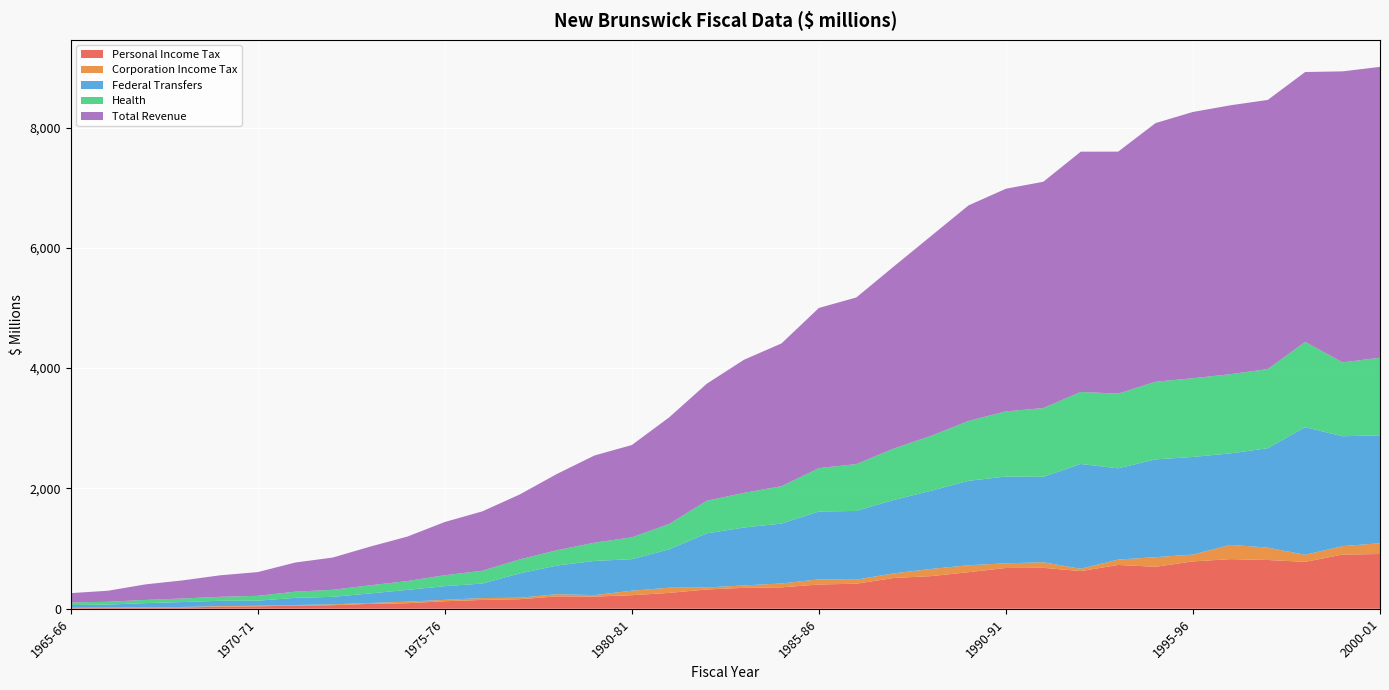

Reading left to right, extract all data points from this chart.

Personal Income Tax: 1965-66=9.5	1966-67=13.0	1967-68=18.4	1968-69=21.3	1969-70=34.1	1970-71=40.0	1971-72=50.9	1972-73=59.2	1973-74=81.2	1974-75=92.0	1975-76=125.1	1976-77=146.5	1977-78=158.1	1978-79=205.9	1979-80=202.0	1980-81=225.2	1981-82=263.7	1982-83=320.6	1983-84=347.7	1984-85=355.6	1985-86=403.0	1986-87=416.2	1987-88=511.6	1988-89=542.1	1989-90=607.6	1990-91=677.9	1991-92=680.1	1992-93=626.1	1993-94=727.8	1994-95=697.7	1995-96=787.0	1996-97=825.1	1997-98=810.4	1998-99=779.5	1999-00=900.3	2000-01=910.0
Corporation Income Tax: 1965-66=6.9	1966-67=6.7	1967-68=7.5	1968-69=8.2	1969-70=10.1	1970-71=9.2	1971-72=11.1	1972-73=13.6	1973-74=14.5	1974-75=25.9	1975-76=22.9	1976-77=31.1	1977-78=25.1	1978-79=35.7	1979-80=24.6	1980-81=74.7	1981-82=85.9	1982-83=33.2	1983-84=40.0	1984-85=64.5	1985-86=85.9	1986-87=66.8	1987-88=76.5	1988-89=119.6	1989-90=115.1	1990-91=77.8	1991-92=92.3	1992-93=38.3	1993-94=89.7	1994-95=159.6	1995-96=113.7	1996-97=236.6	1997-98=206.3	1998-99=116.9	1999-00=141.0	2000-01=178.6
Federal Transfers: 1965-66=44.9	1966-67=49.9	1967-68=67.8	1968-69=82.4	1969-70=88.4	1970-71=85.0	1971-72=119.0	1972-73=124.7	1973-74=158.9	1974-75=195.7	1975-76=227.4	1976-77=241.1	1977-78=404.1	1978-79=476.9	1979-80=568.1	1980-81=524.7	1981-82=638.6	1982-83=899.3	1983-84=963.0	1984-85=996.4	1985-86=1127.9	1986-87=1142.6	1987-88=1219.9	1988-89=1299.9	1989-90=1404.3	1990-91=1441.6	1991-92=1421.1	1992-93=1742.5	1993-94=1516.9	1994-95=1626.0	1995-96=1623.0	1996-97=1520.8	1997-98=1652.6	1998-99=2121.6	1999-00=1826.3	2000-01=1794.8
Health: 1965-66=42.0	1966-67=46.6	1967-68=52.7	1968-69=58.9	1969-70=65.8	1970-71=80.6	1971-72=102.6	1972-73=117.2	1973-74=134.6	1974-75=146.7	1975-76=181.6	1976-77=212.9	1977-78=232.7	1978-79=254.6	1979-80=303.6	1980-81=362.3	1981-82=422.6	1982-83=541.5	1983-84=576.3	1984-85=621.1	1985-86=721.2	1986-87=779.2	1987-88=855.9	1988-89=912.9	1989-90=995.4	1990-91=1083.6	1991-92=1142.9	1992-93=1197.4	1993-94=1242.1	1994-95=1290.6	1995-96=1309.0	1996-97=1316.6	1997-98=1315.5	1998-99=1418.7	1999-00=1227.9	2000-01=1290.3
Total Revenue: 1965-66=156.4	1966-67=183.3	1967-68=258.8	1968-69=301.2	1969-70=357.9	1970-71=394.5	1971-72=484.5	1972-73=535.9	1973-74=642.9	1974-75=739.5	1975-76=885.3	1976-77=986.7	1977-78=1079.0	1978-79=1268.9	1979-80=1449.5	1980-81=1534.9	1981-82=1772.2	1982-83=1945.2	1983-84=2213.4	1984-85=2373.2	1985-86=2662.9	1986-87=2770.0	1987-88=3024.9	1988-89=3322.7	1989-90=3583.3	1990-91=3701.9	1991-92=3762.3	1992-93=3994.3	1993-94=4022.9	1994-95=4300.0	1995-96=4426.3	1996-97=4470.5	1997-98=4474.1	1998-99=4486.3	1999-00=4838.2	2000-01=4835.0